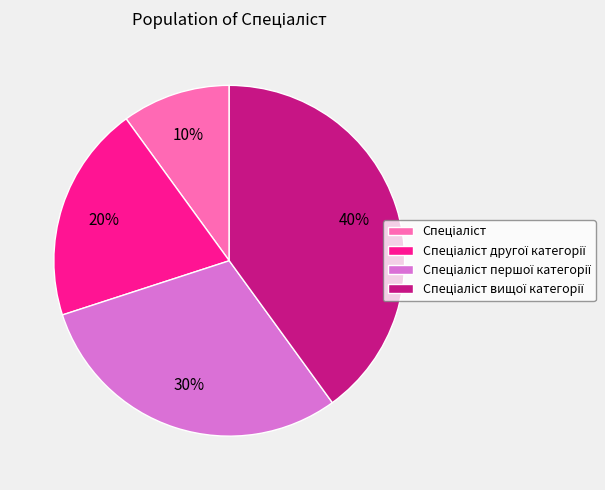

How many slices are in this pie chart?

4